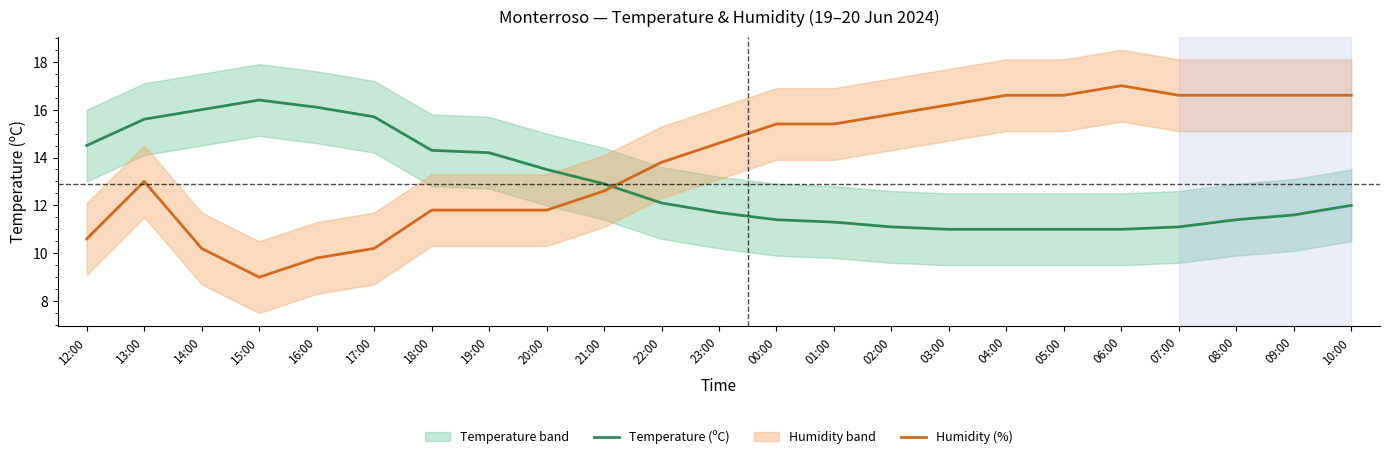

Which series changed the most between 16:00 and 22:00?

Temperature (ºC)